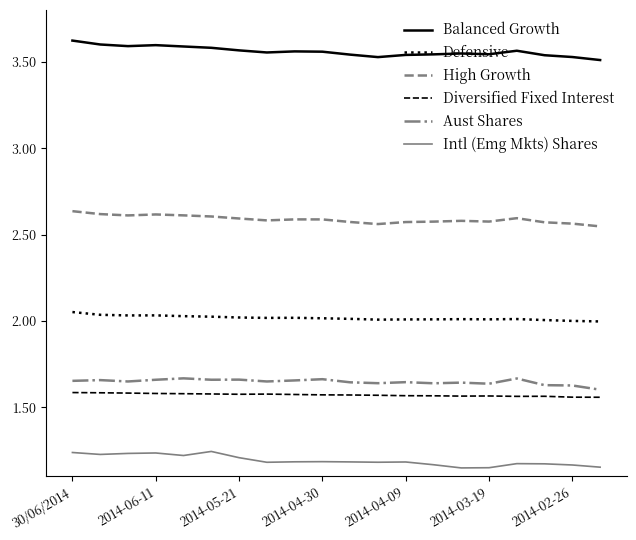

What are all the series names shown in the legend?

Balanced Growth, Defensive, High Growth, Diversified Fixed Interest, Aust Shares, Intl (Emg Mkts) Shares